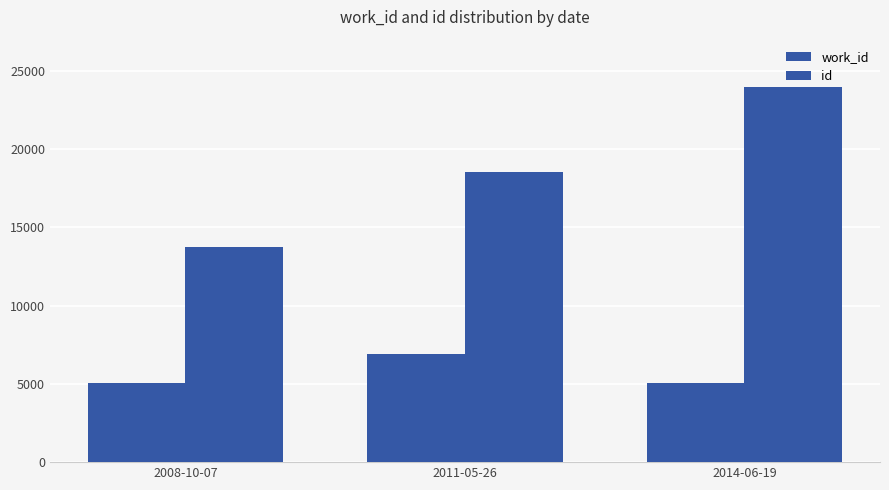

Rank the series by their average value, from highest to lowest.

id, work_id